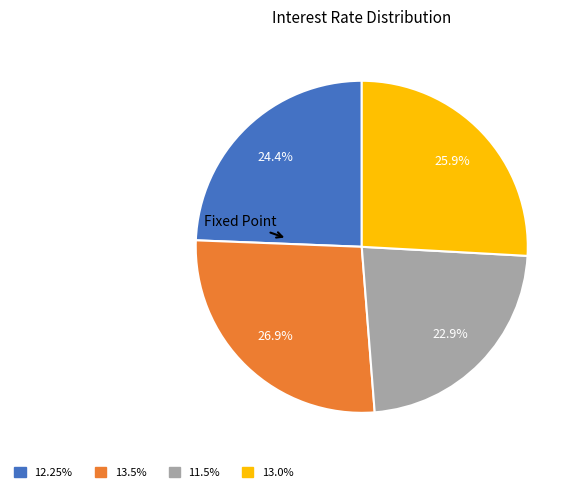

To the nearest percent, what is the difference between the 13.5% and 13.0% slice percentages?

1%